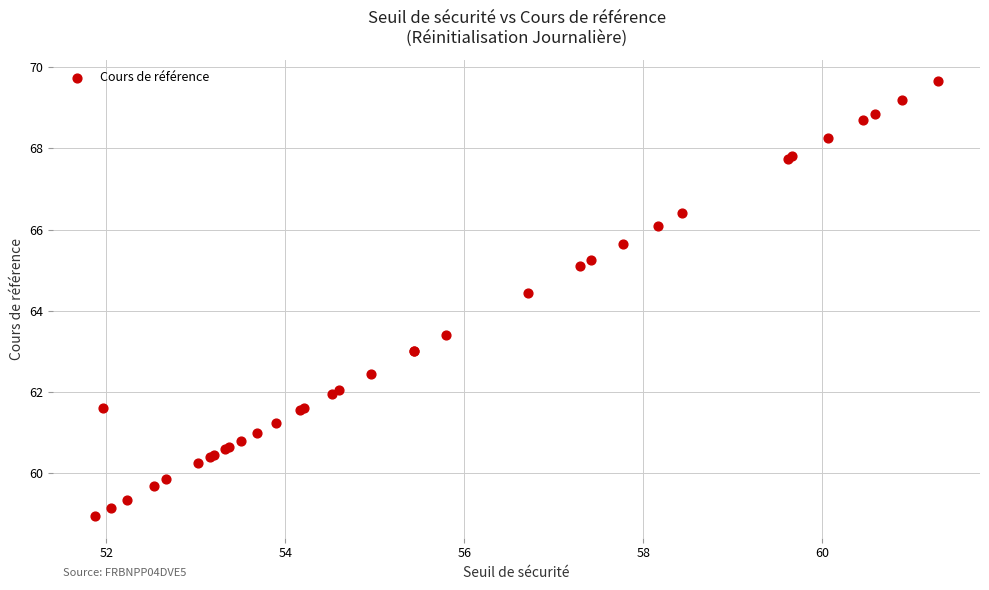

What Y value in the scatter plot is closest to 64?

64.5